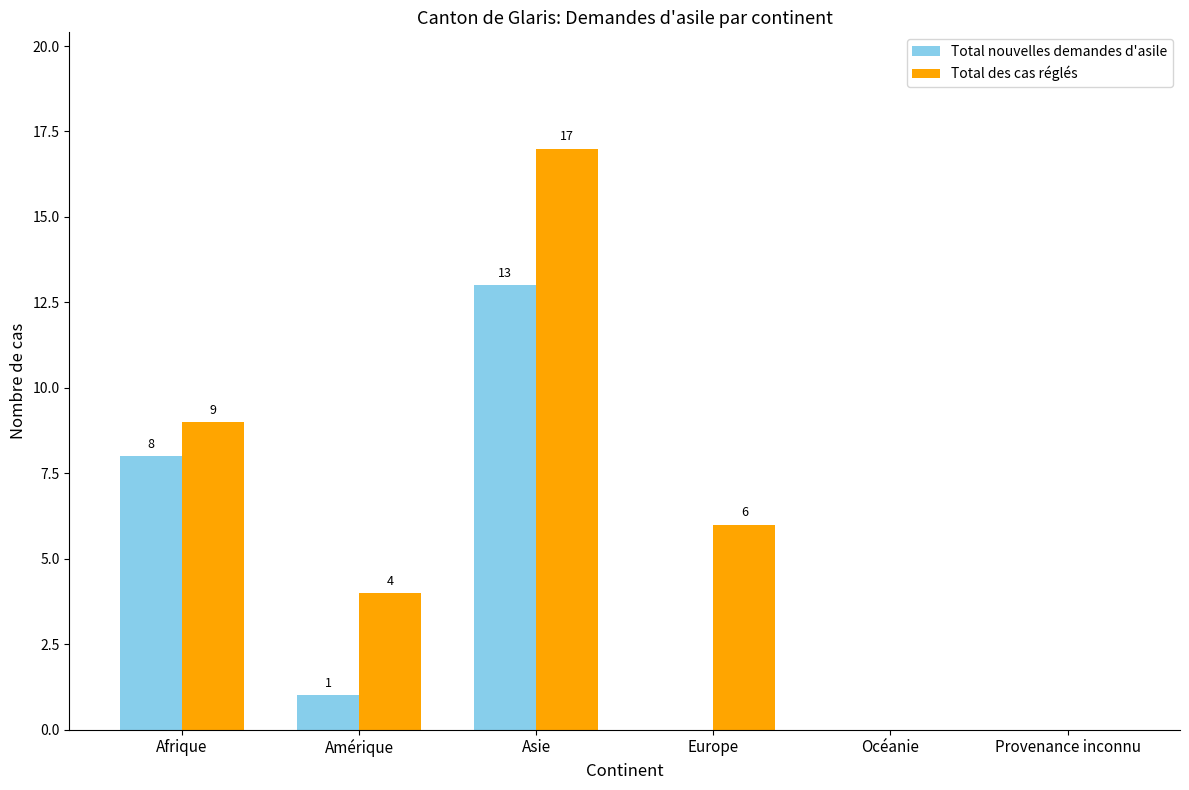

How many distinct data groups are displayed?

2